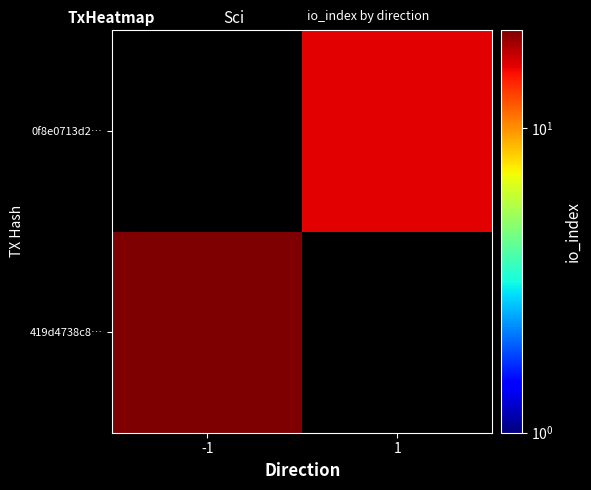

Which series has the largest range (max minus min)?

419d4738c8…